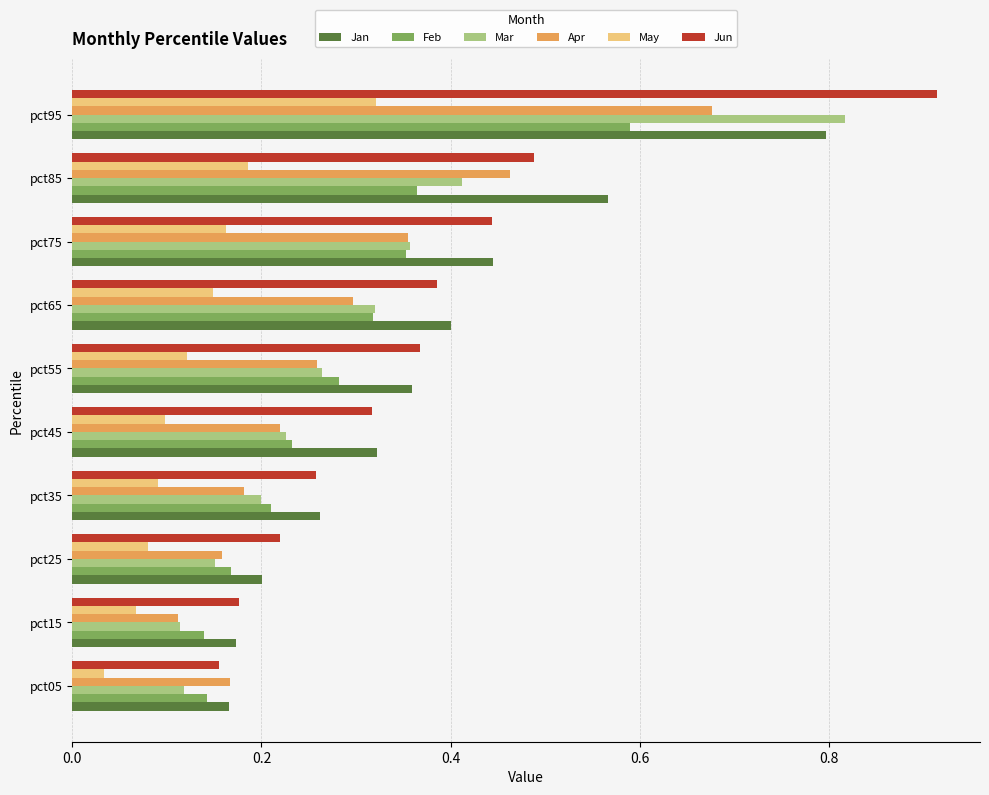

Which series changed the most between pct65 and pct85?

Jan